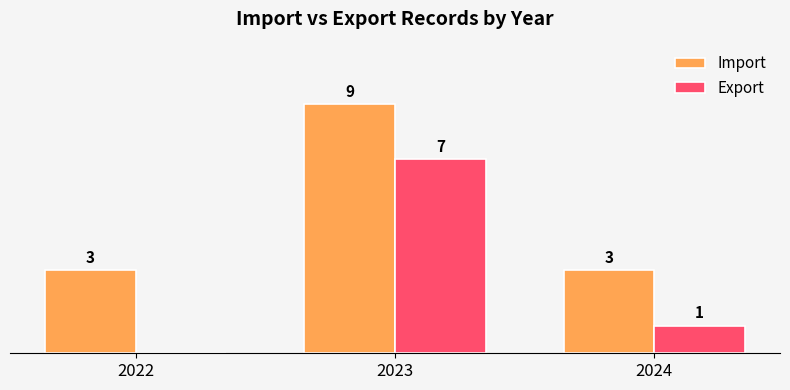

Is the value of Import at 2024 greater than the value of Export at 2022?

Yes